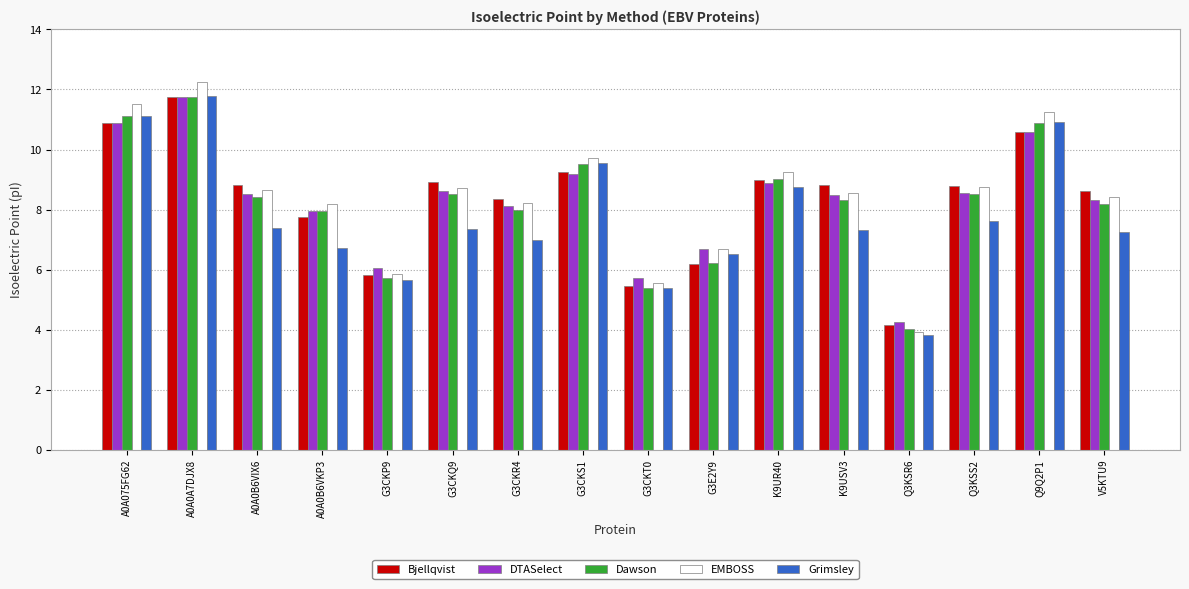

What is the value of the Bjellqvist bar at the 5th from the left?

5.8